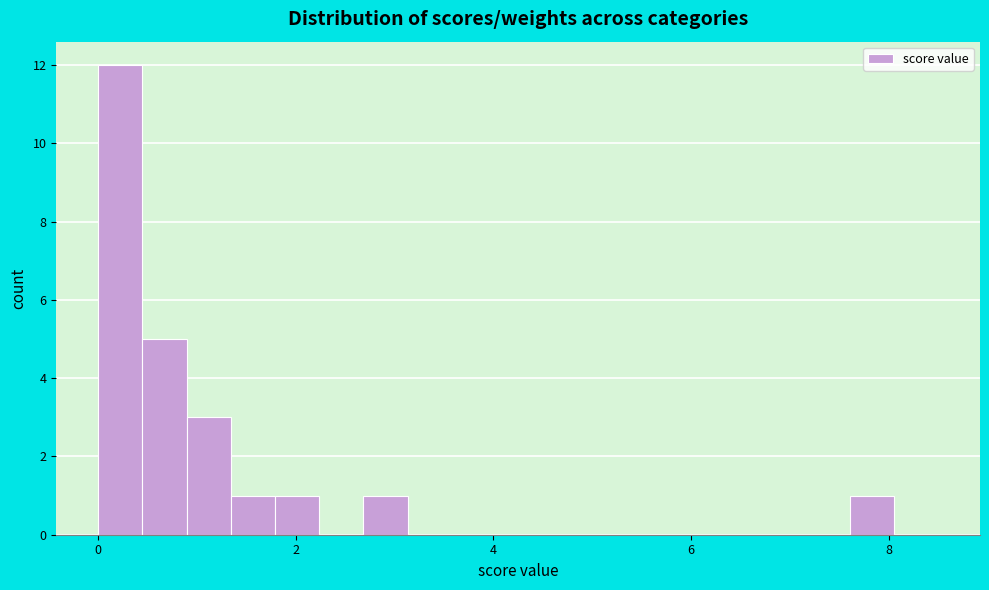

Around what value on the x-axis is the tallest bar? Give the approximate position of its centre, as read against the axis.

0.2